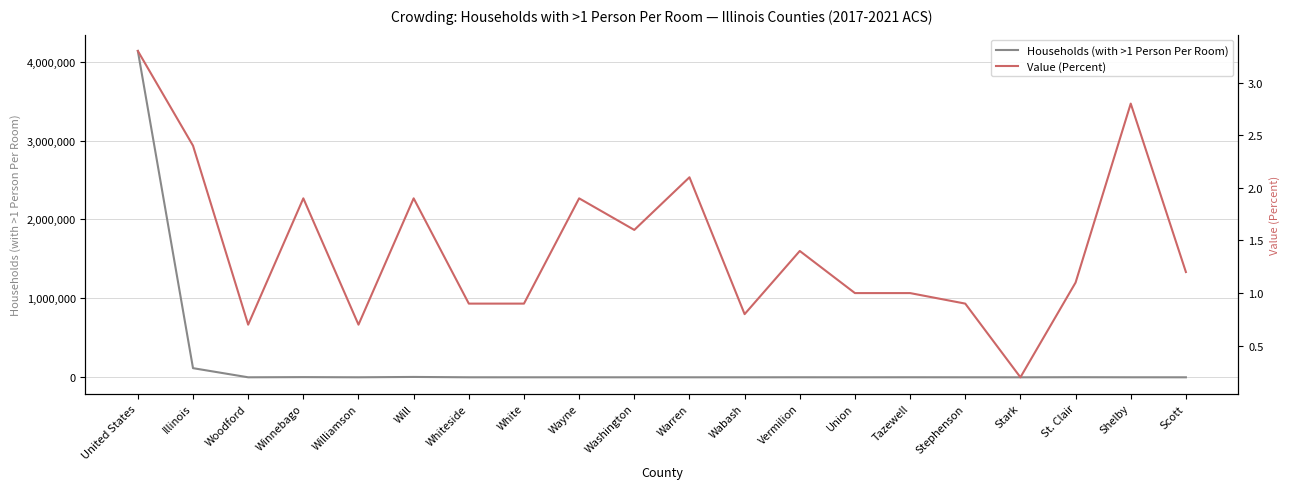

Which label corresponds to the largest value in the chart?

United States